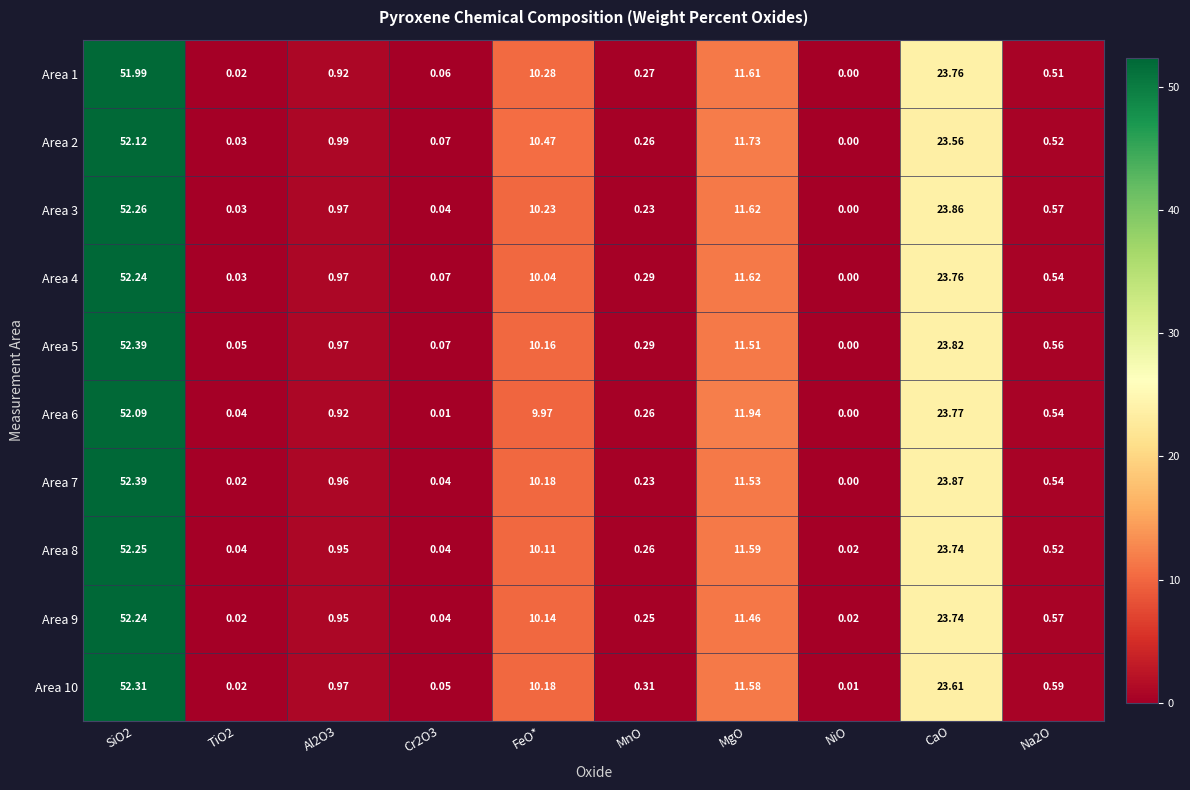

Is the value of Area 3 at MnO greater than the value of Area 8 at Na2O?

No